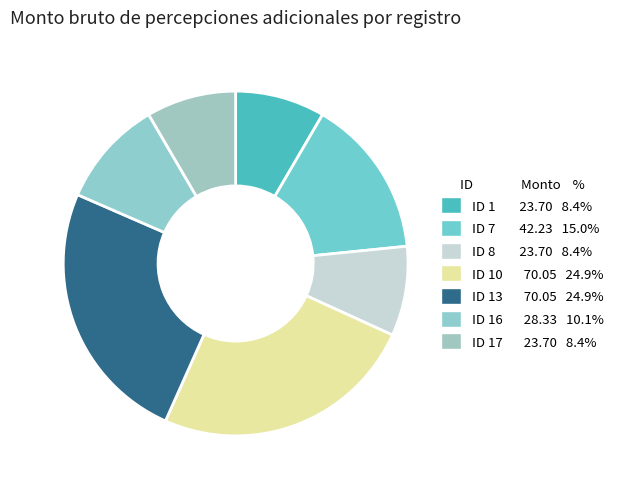

Rank the categories by value from highest to lowest.

ID 10, ID 13, ID 7, ID 16, ID 1, ID 8, ID 17